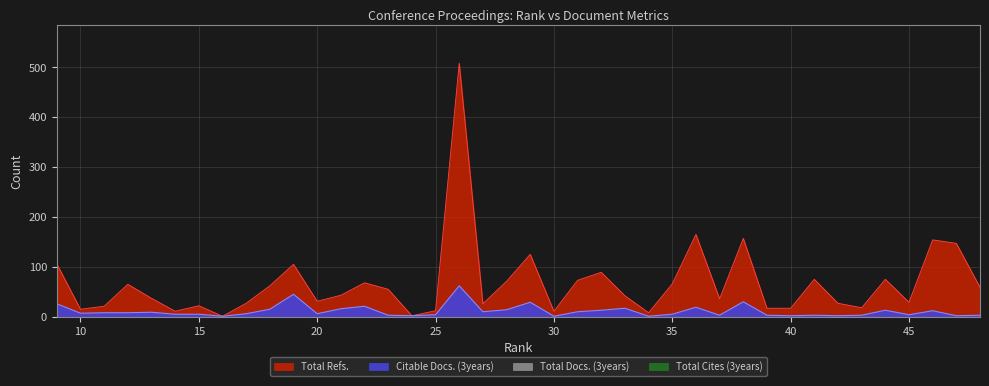

Does the chart have visible grid lines?

Yes